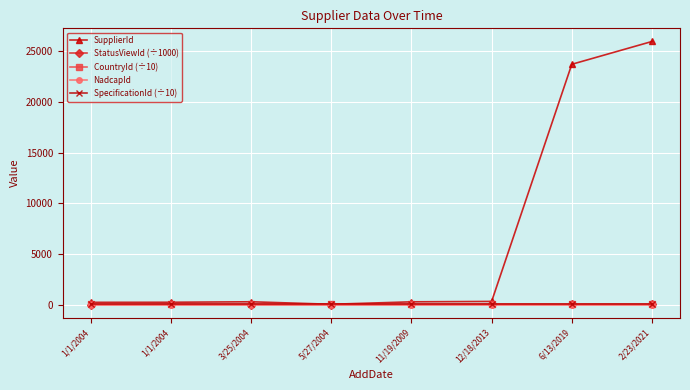

How many lines are shown in the chart?

5